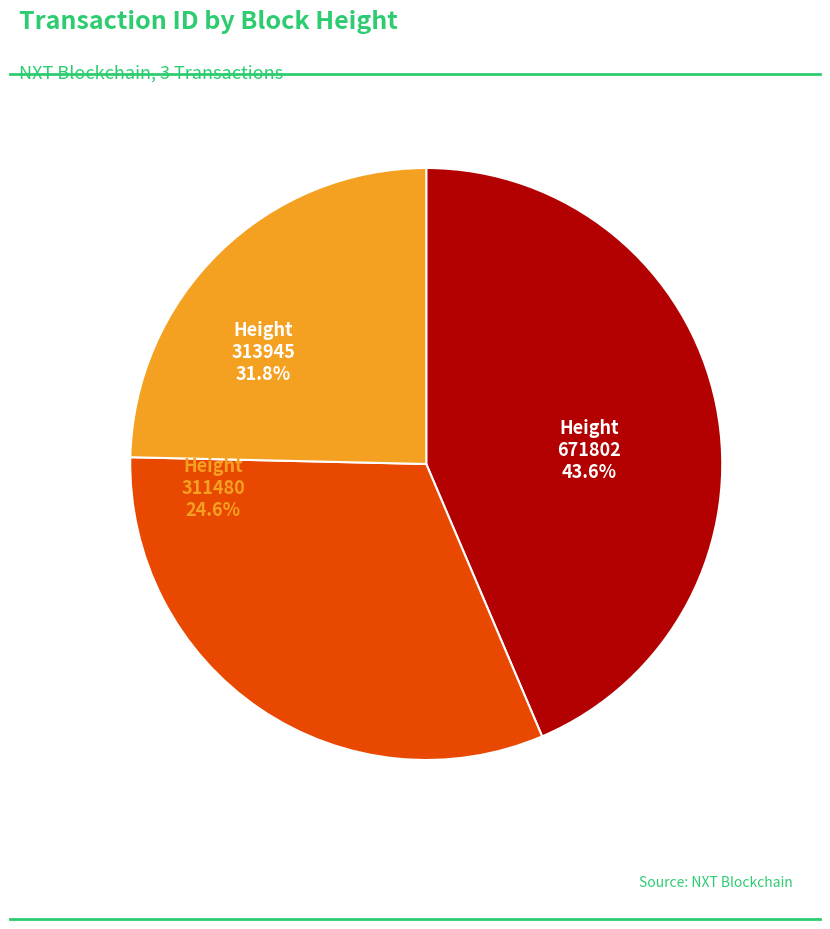

Rank the categories by value from highest to lowest.

Height 671802, Height 313945, Height 311480